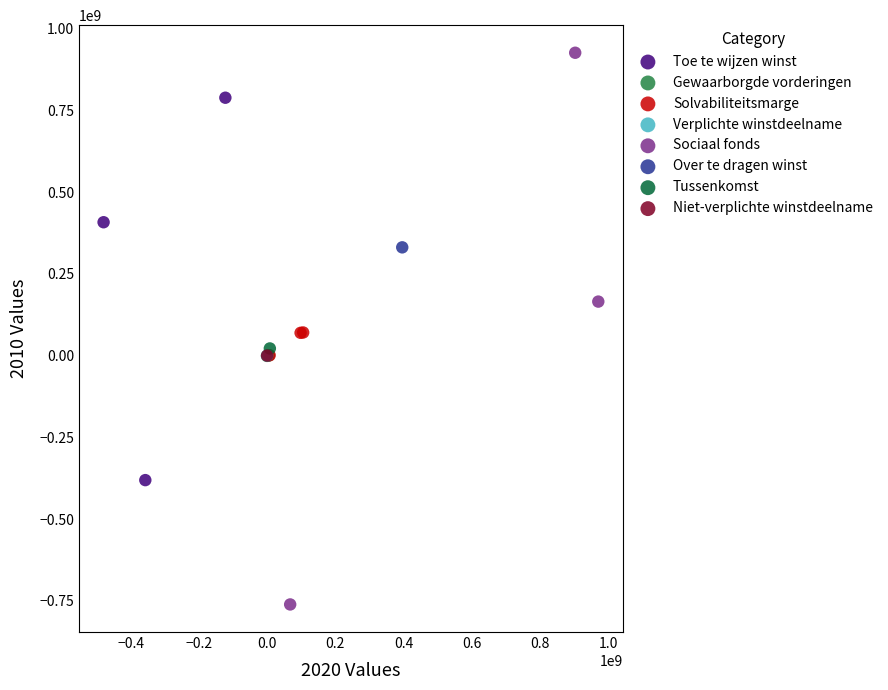

What are all the series names shown in the legend?

Toe te wijzen winst, Gewaarborgde vorderingen, Solvabiliteitsmarge, Verplichte winstdeelname, Sociaal fonds, Over te dragen winst, Tussenkomst, Niet-verplichte winstdeelname